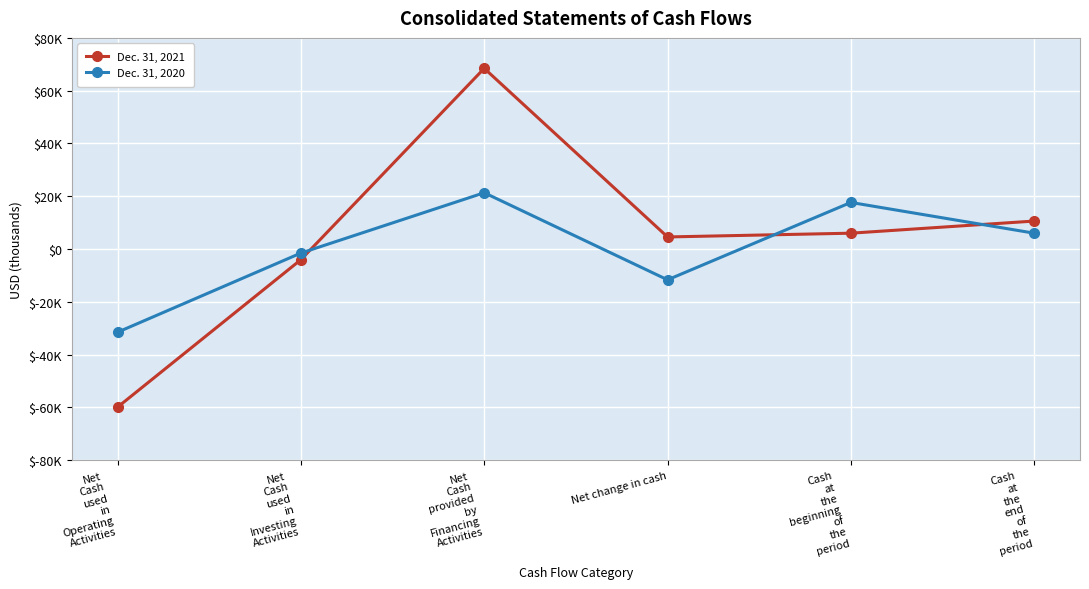

What are all the series names shown in the legend?

Dec. 31, 2021, Dec. 31, 2020